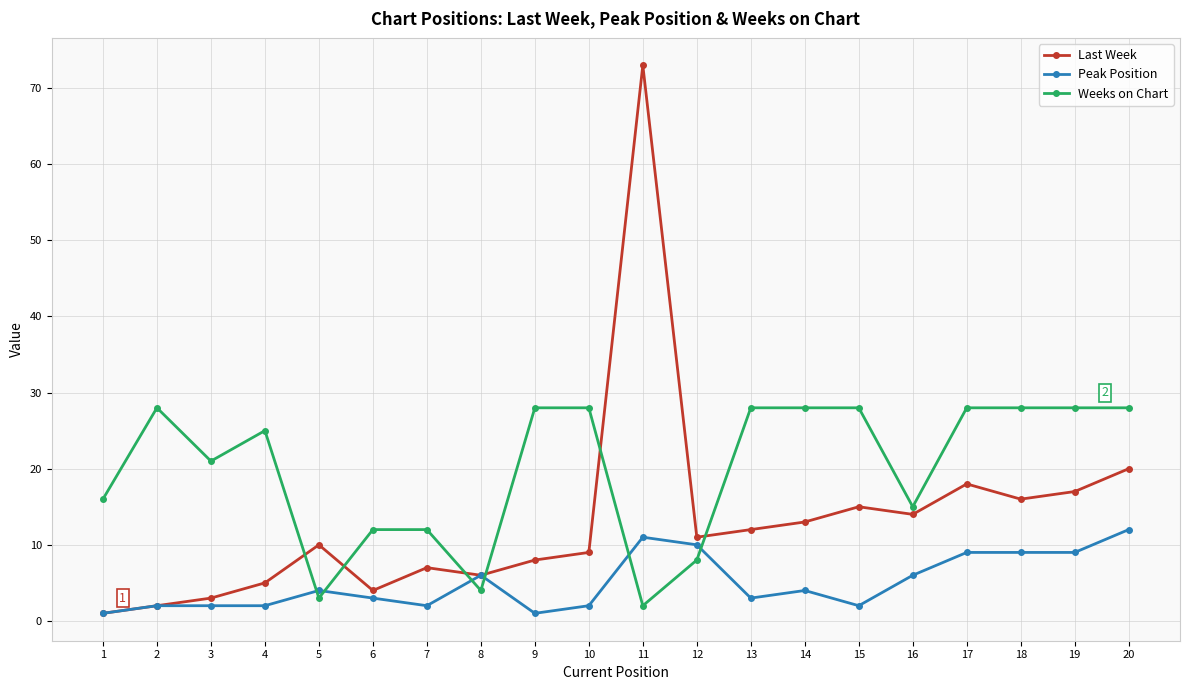

At how many categories does at least one series exceed 39?

1